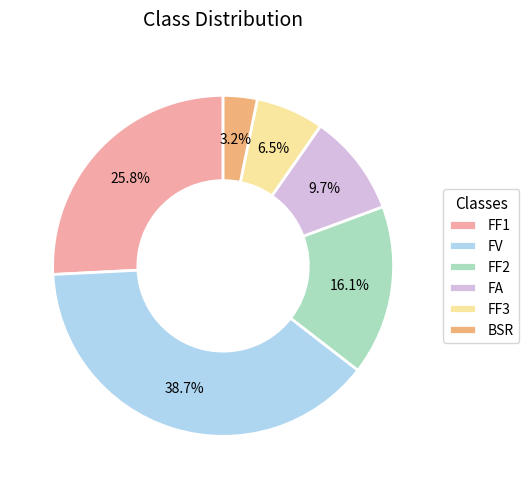

Between FF2 and BSR, which is larger?

FF2